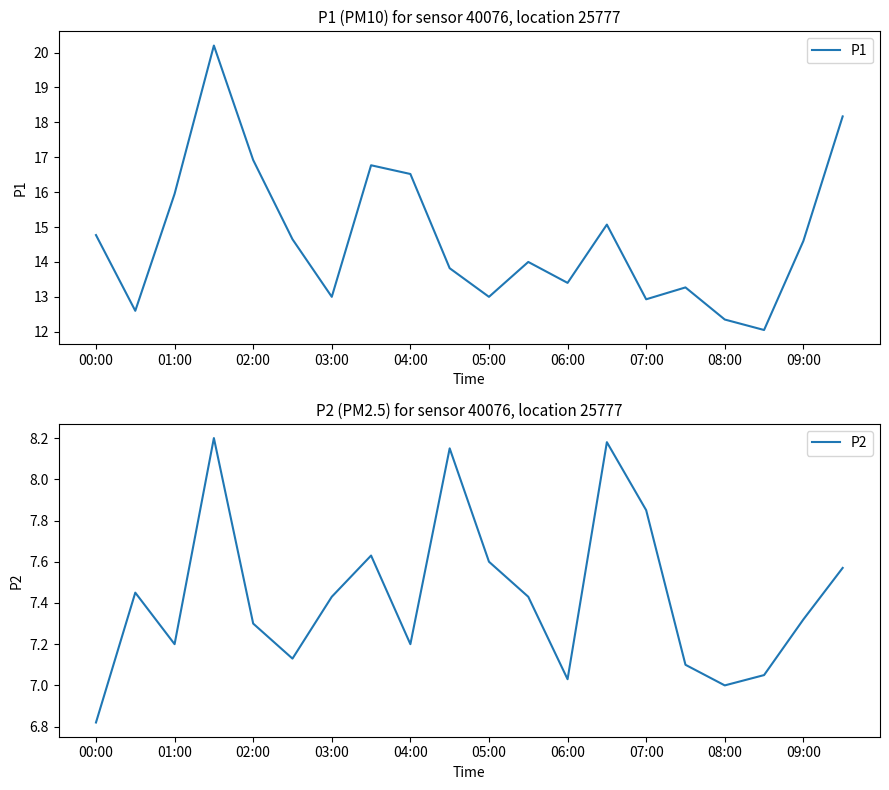

True or false: P1 and P2 cross at least once.

False